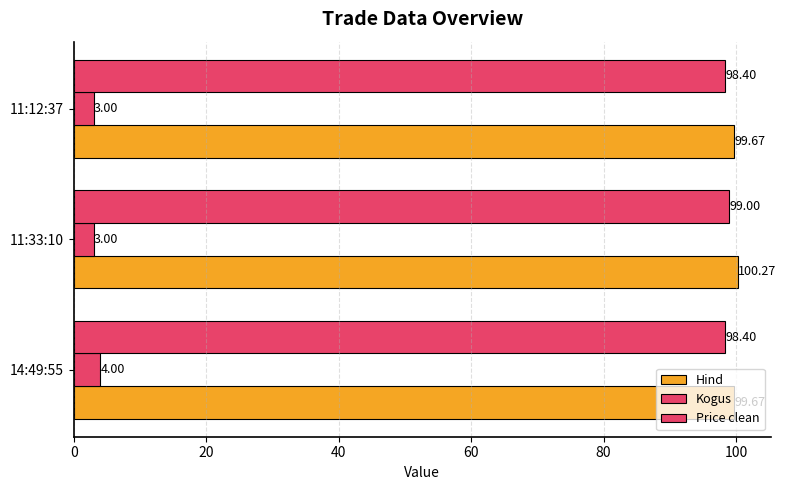

How many categories are shown in the chart?

3